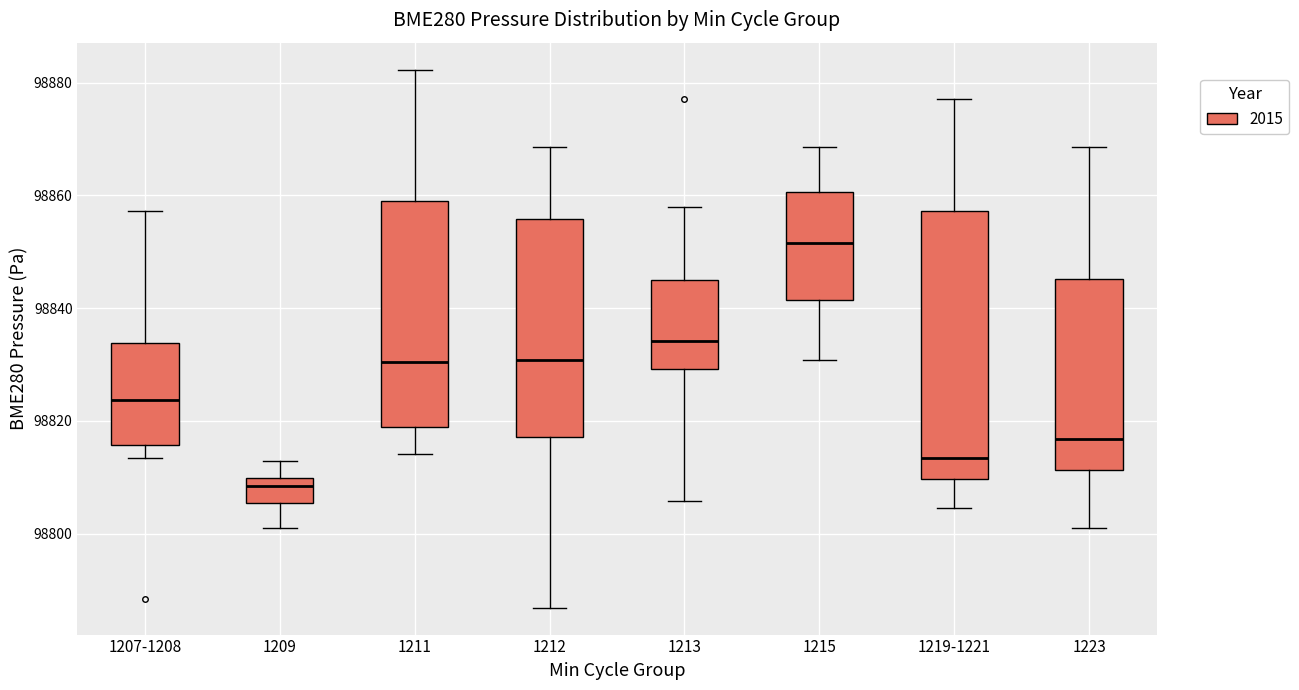

Comparing the boxes themselves (not the whiskers), which one is the tallest?

1219-1221